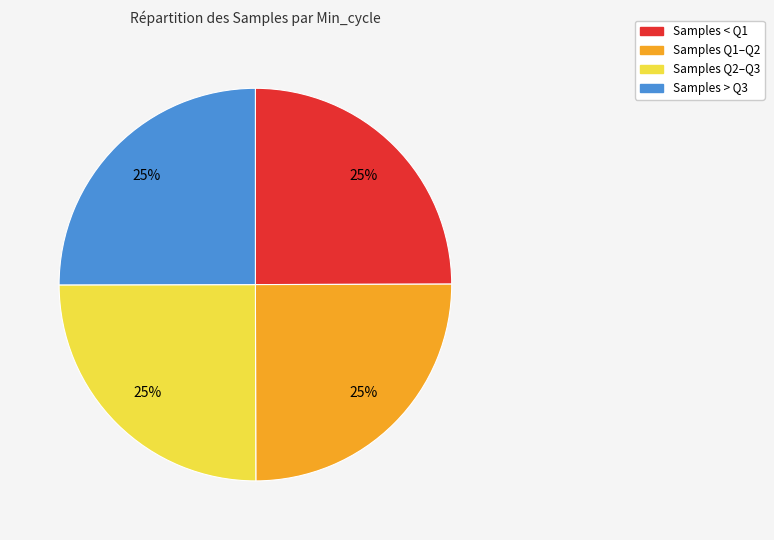

To the nearest percent, what is the average slice percentage?

25%